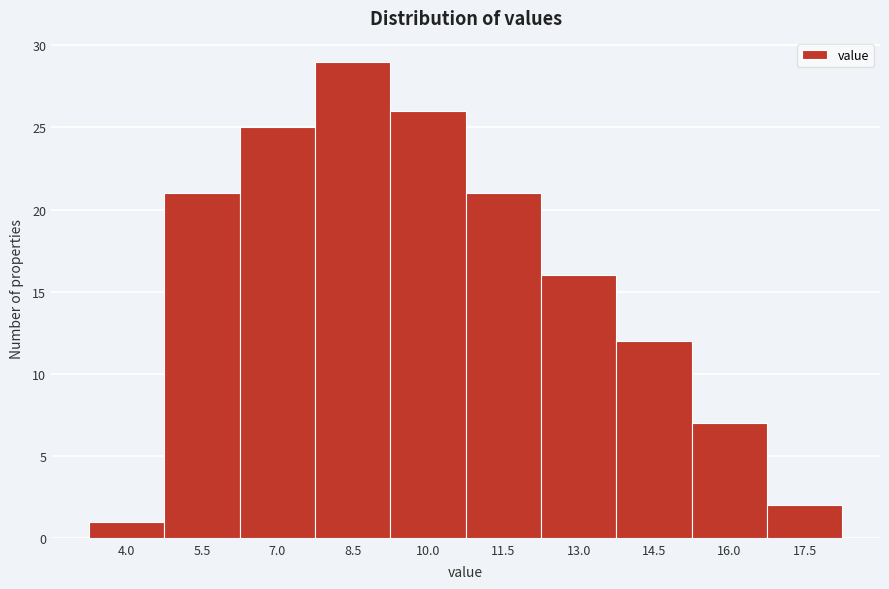

Reading right to left, list all the values displayed in this chart.

2	7	12	16	21	26	29	25	21	1